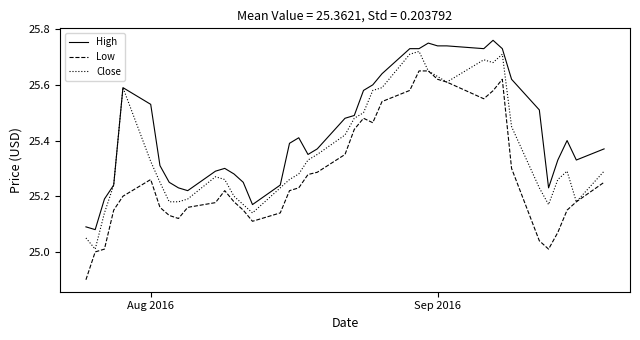

Which series has the widest spread of values?

Low